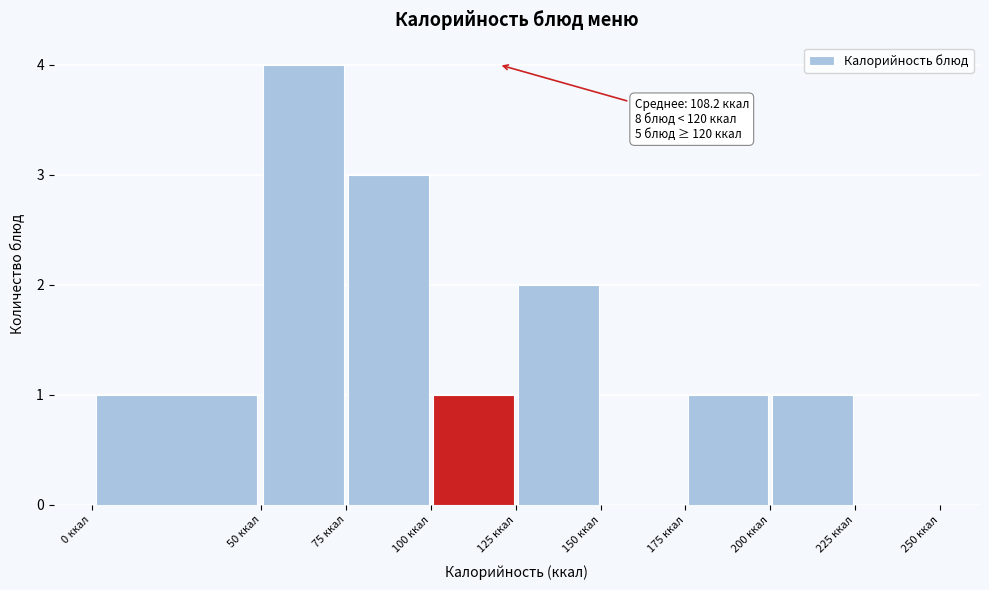

Which range on the x-axis has the tallest bar?

50 to 75